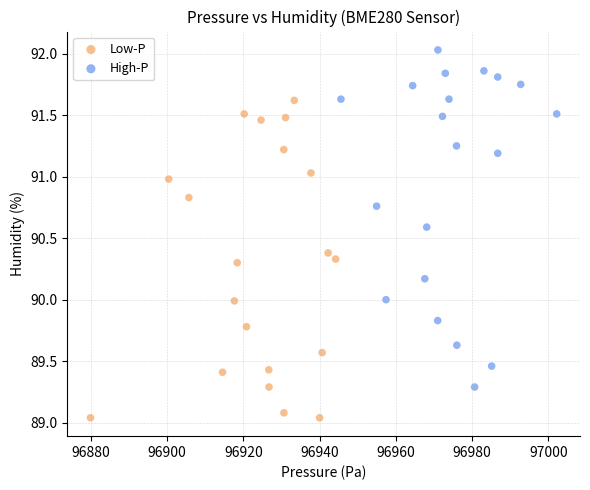

Which series contains the lowest Y value?

Low-P